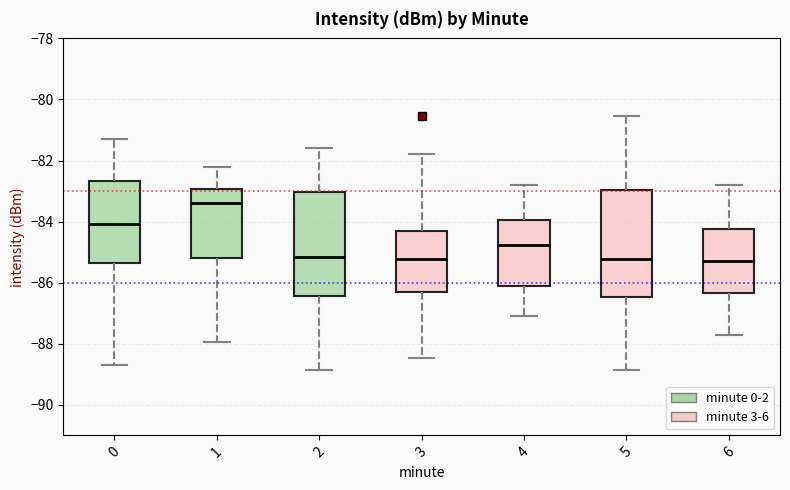

Reading left to right, read every box against the y-axis: the position of its median line, the range the box covers, and the ends of its whiskers. The values are not printed on the chart, so give them approximately, as read against the axis.

0: median -84.0, box -85.4 to -82.6, whiskers -88.8 to -81.2
1: median -83.4, box -85.2 to -83.0, whiskers -88.0 to -82.2
2: median -85.2, box -86.4 to -83.0, whiskers -88.8 to -81.6
3: median -85.2, box -86.2 to -84.4, whiskers -88.4 to -81.8
4: median -84.8, box -86.2 to -84.0, whiskers -87.0 to -82.8
5: median -85.2, box -86.4 to -83.0, whiskers -88.8 to -80.6
6: median -85.2, box -86.4 to -84.2, whiskers -87.8 to -82.8